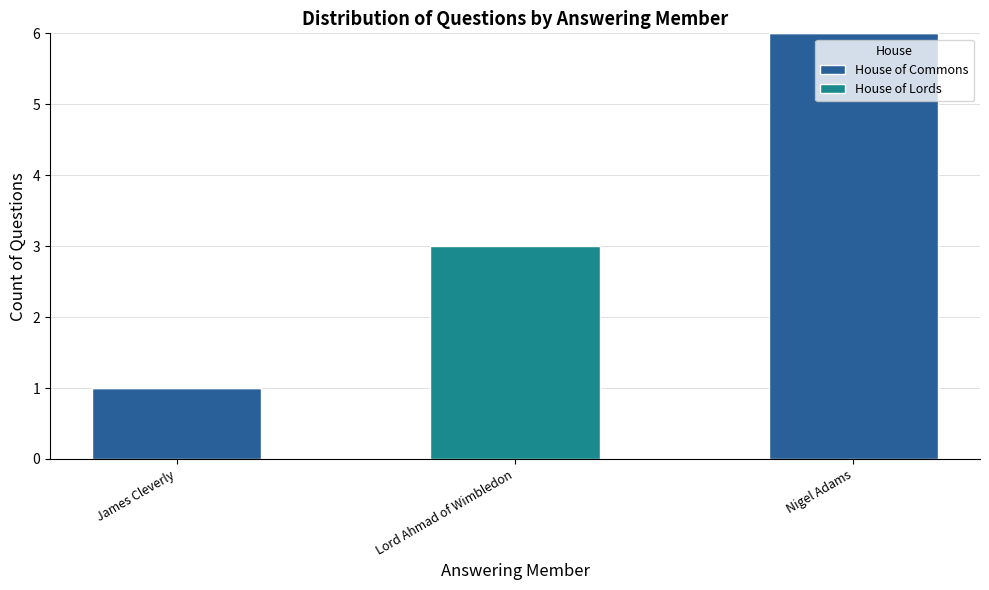

What is the highest value of the House of Commons series?

6